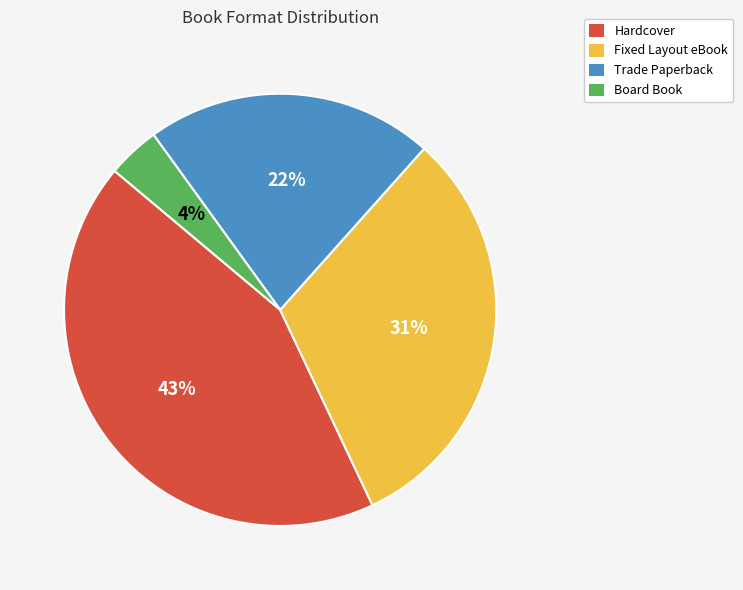

True or false: Fixed Layout eBook accounts for 31% of the total.

True